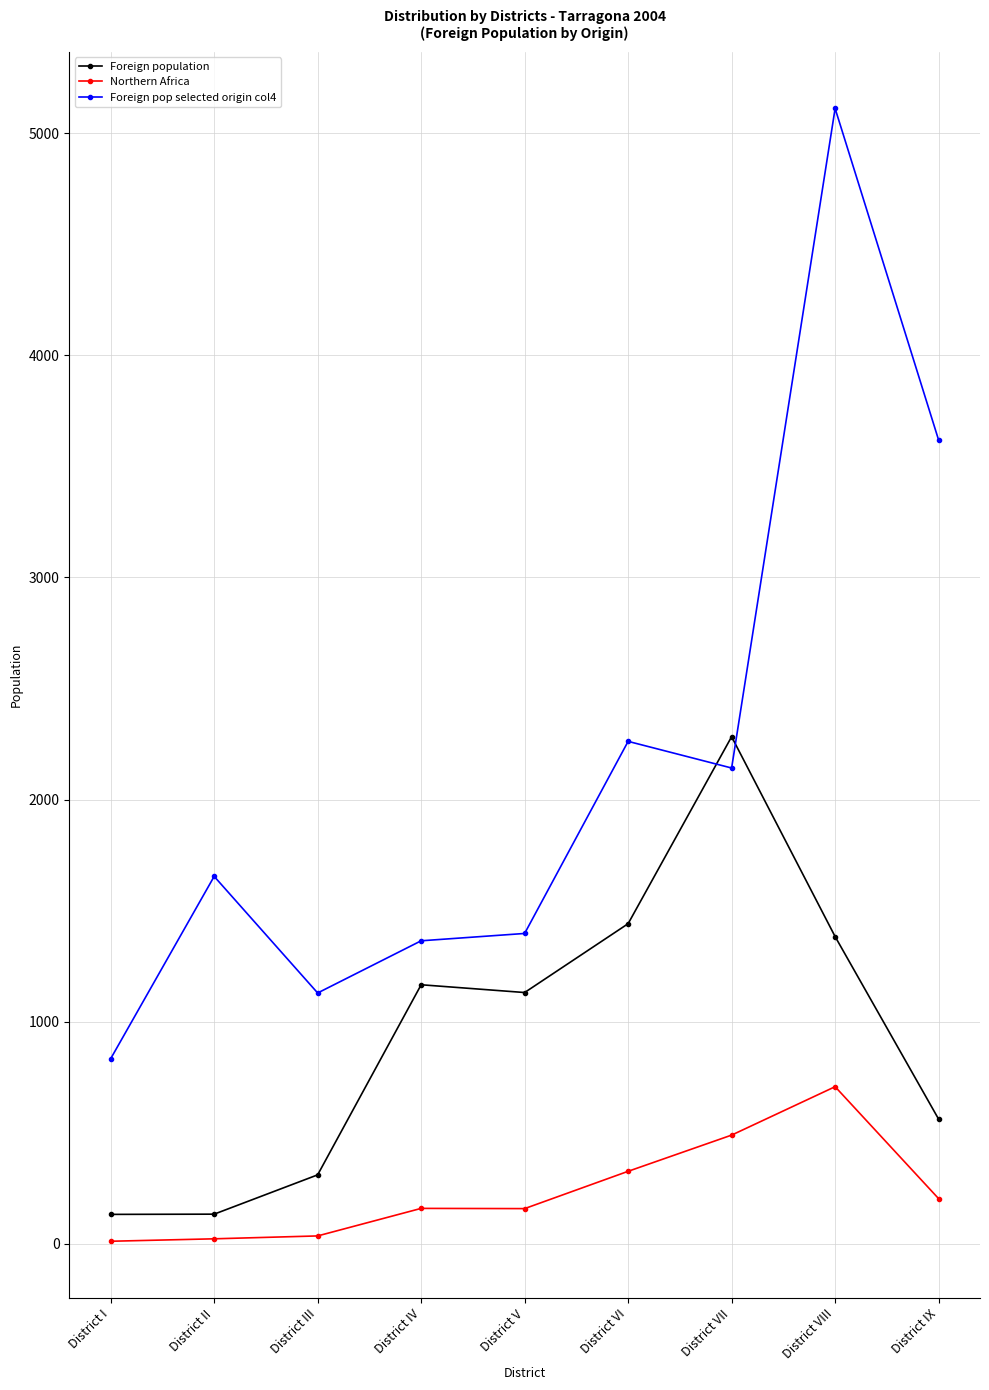

How many distinct data groups are displayed?

3